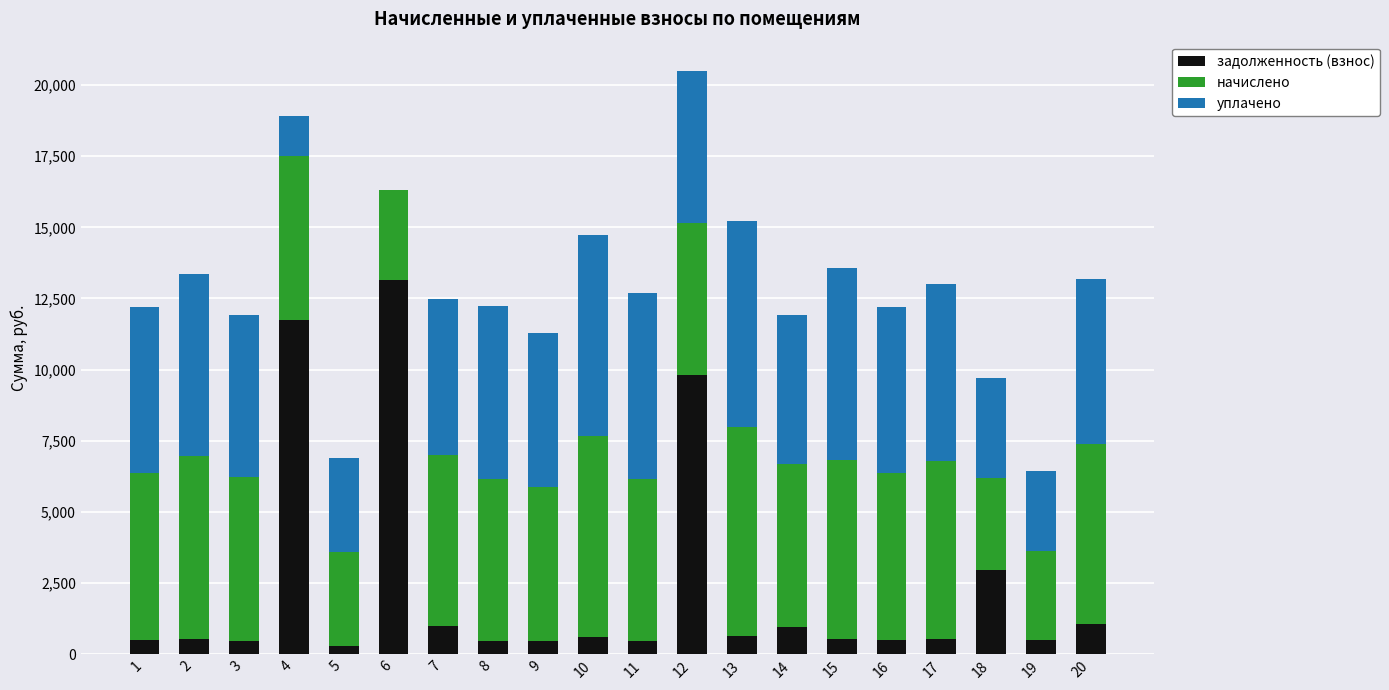

What is the highest value of the задолженность (взнос) series?

13147.3